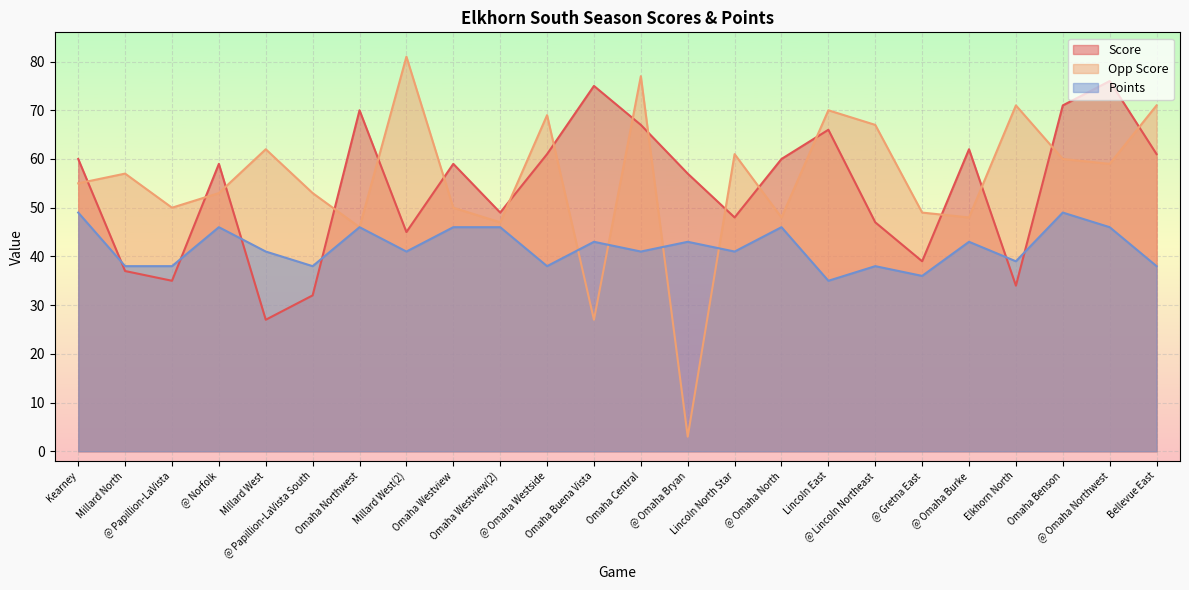

Rank the categories by Score value from lowest to highest.

Millard West, @ Papillion-LaVista South, Elkhorn North, @ Papillion-LaVista, Millard North, @ Gretna East, Millard West(2), @ Lincoln Northeast, Lincoln North Star, Omaha Westview(2), @ Omaha Bryan, @ Norfolk, Omaha Westview, Kearney, @ Omaha North, @ Omaha Westside, Bellevue East, @ Omaha Burke, Lincoln East, Omaha Central, Omaha Northwest, Omaha Benson, Omaha Buena Vista, @ Omaha Northwest